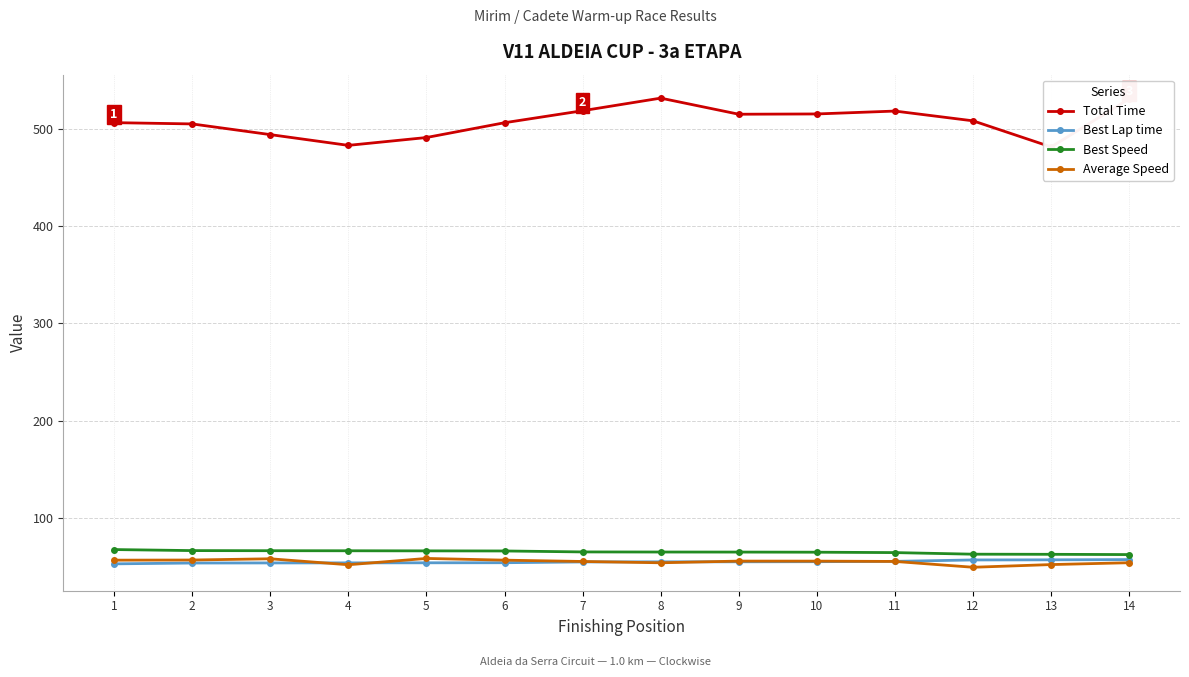

True or false: Best Lap time has more than 0 points higher than both neighbors.

False